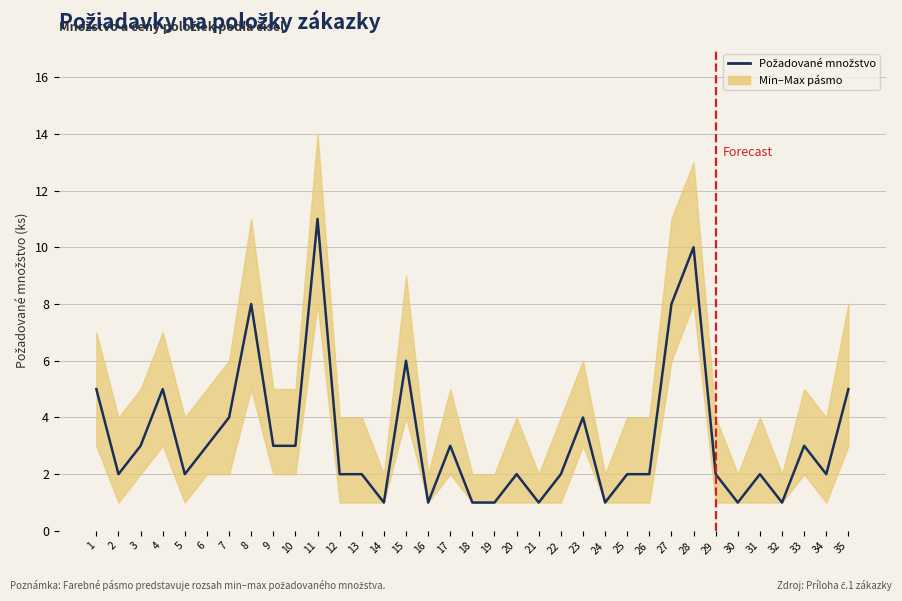

Which category has the lowest value across all series?

14